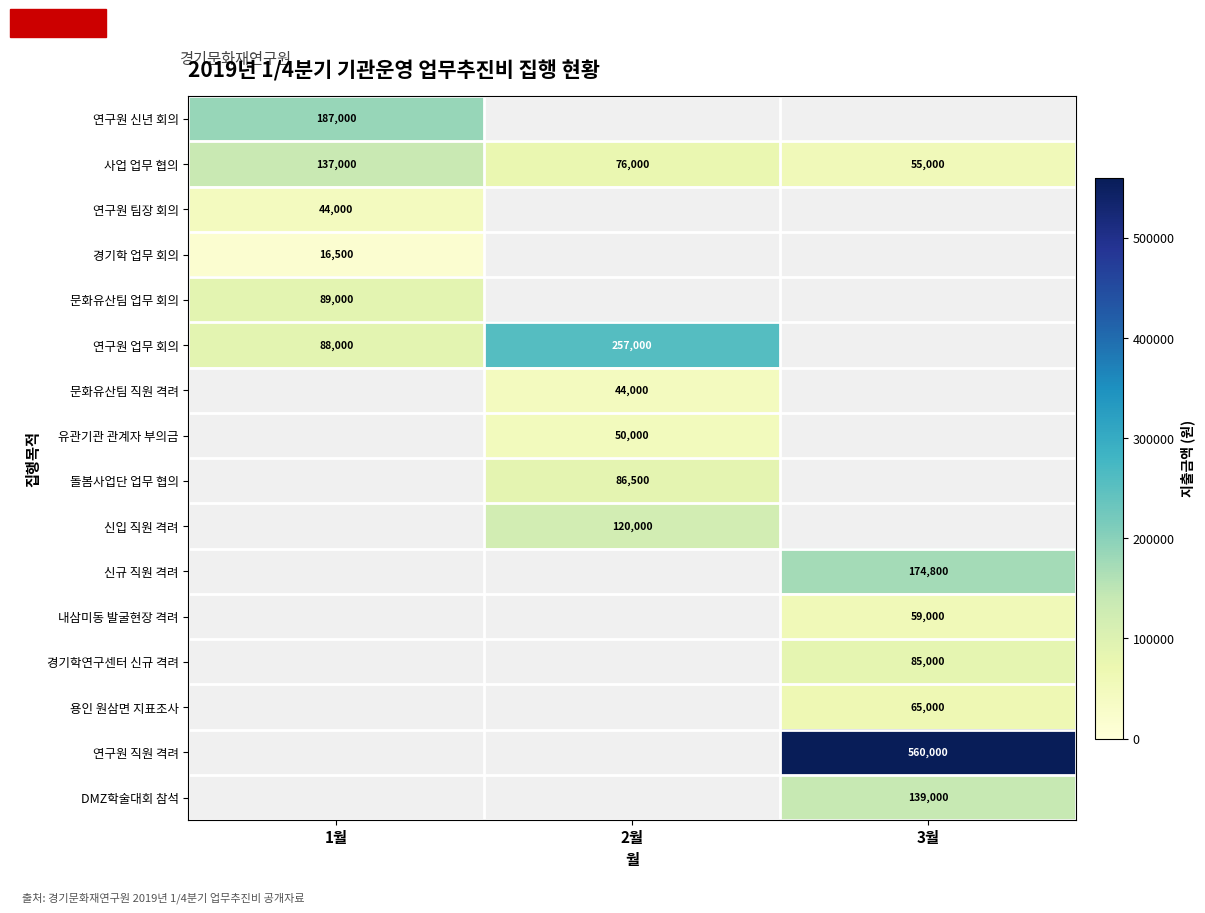

Is the value of DMZ학술대회 참석 at 3월 greater than the value of 연구원 직원 격려 at 3월?

No